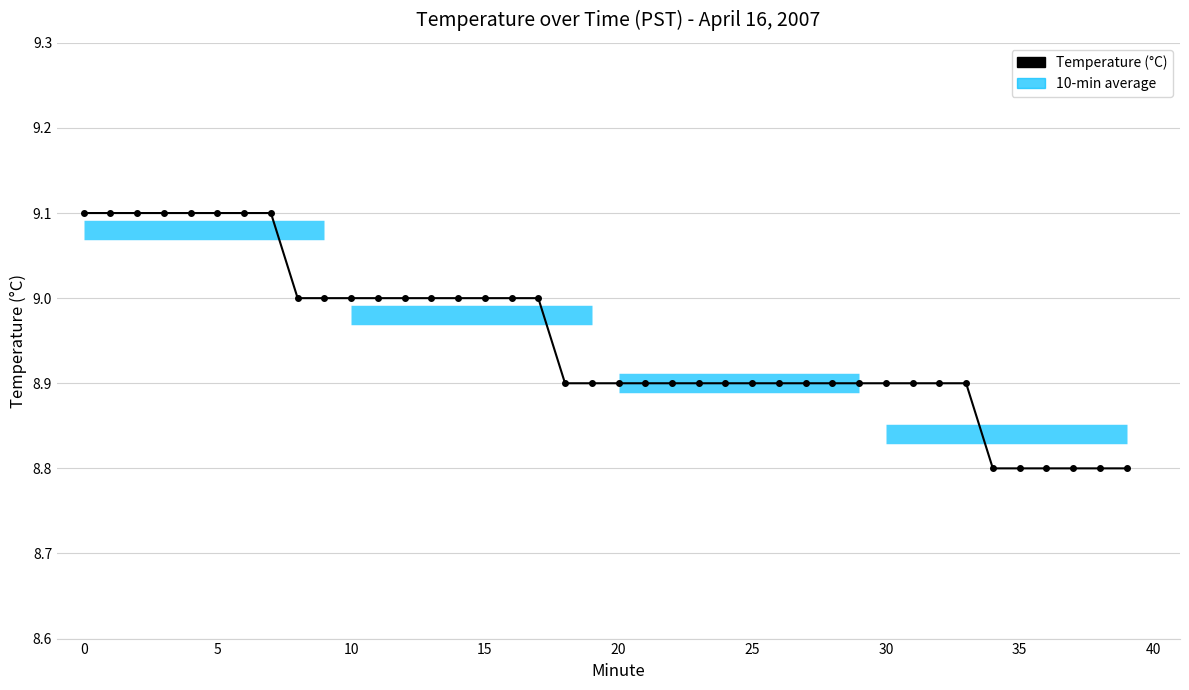

True or false: the data shows 9.0 at 8.

True